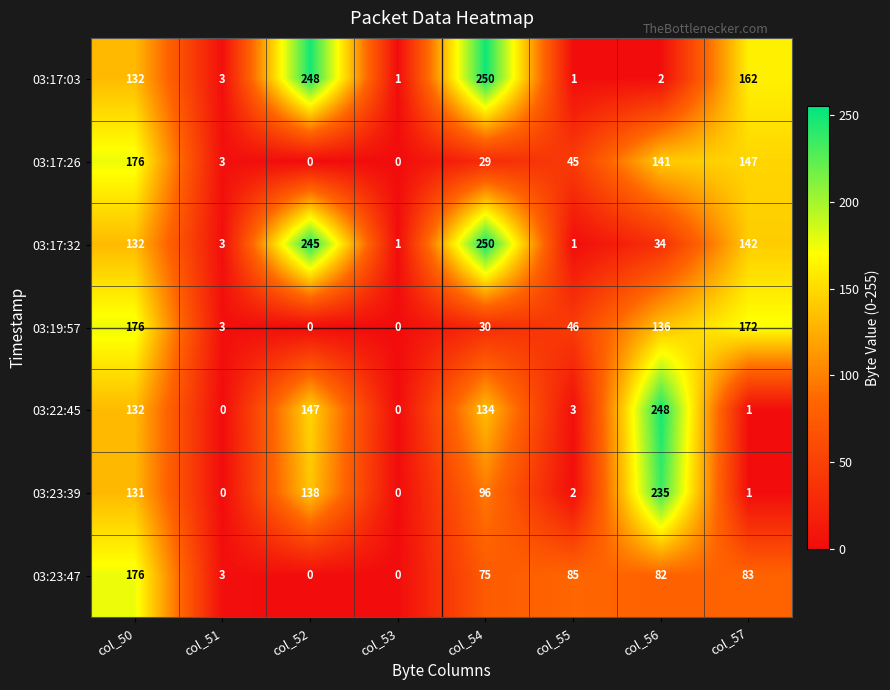

At which category does the chart reach its peak across all series?

col_54